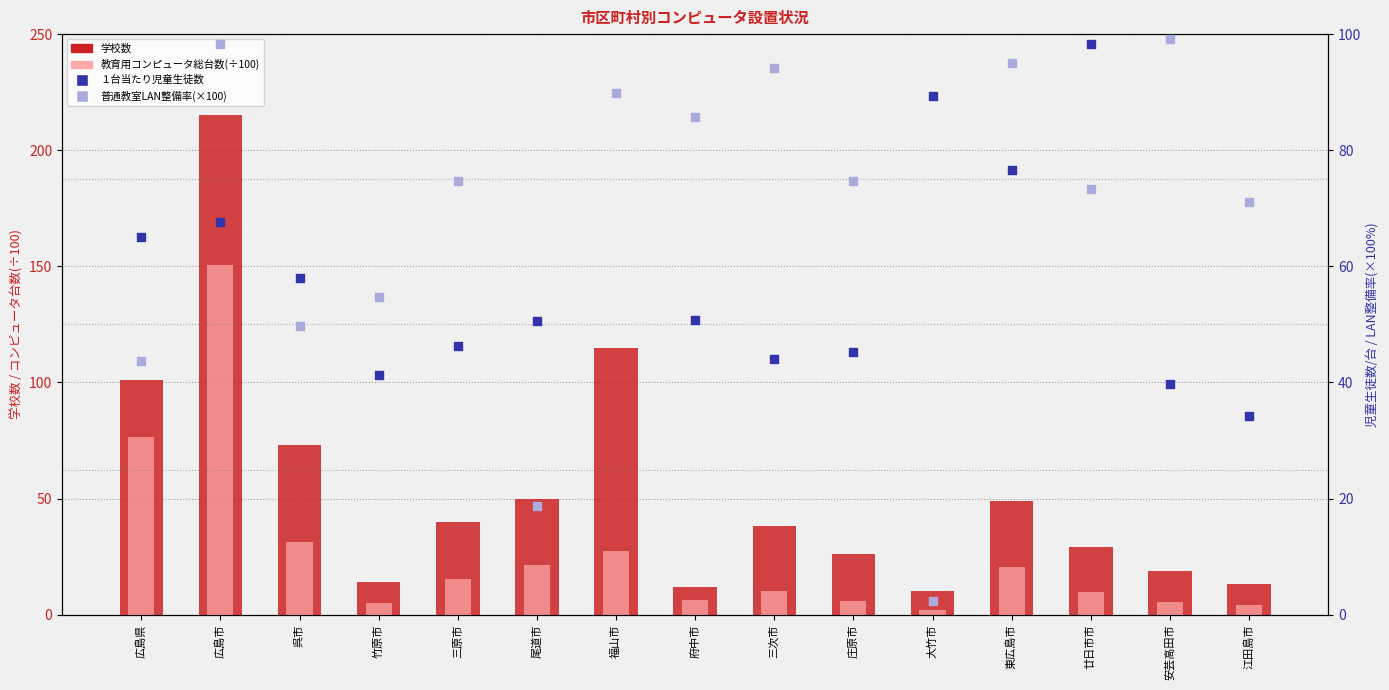

Which series has the widest spread of Y values?

学校数